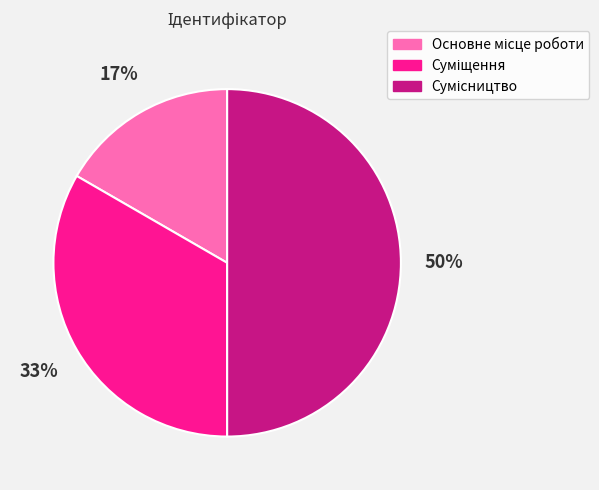

Count the number of slices in the pie.

3